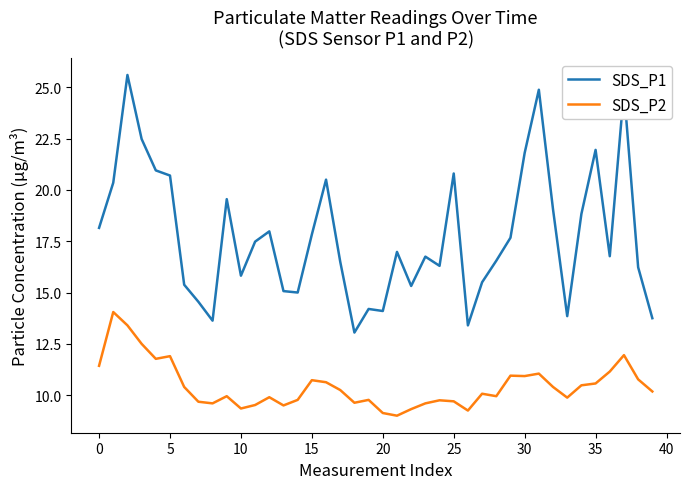

True or false: SDS_P1 and SDS_P2 cross at least once.

False